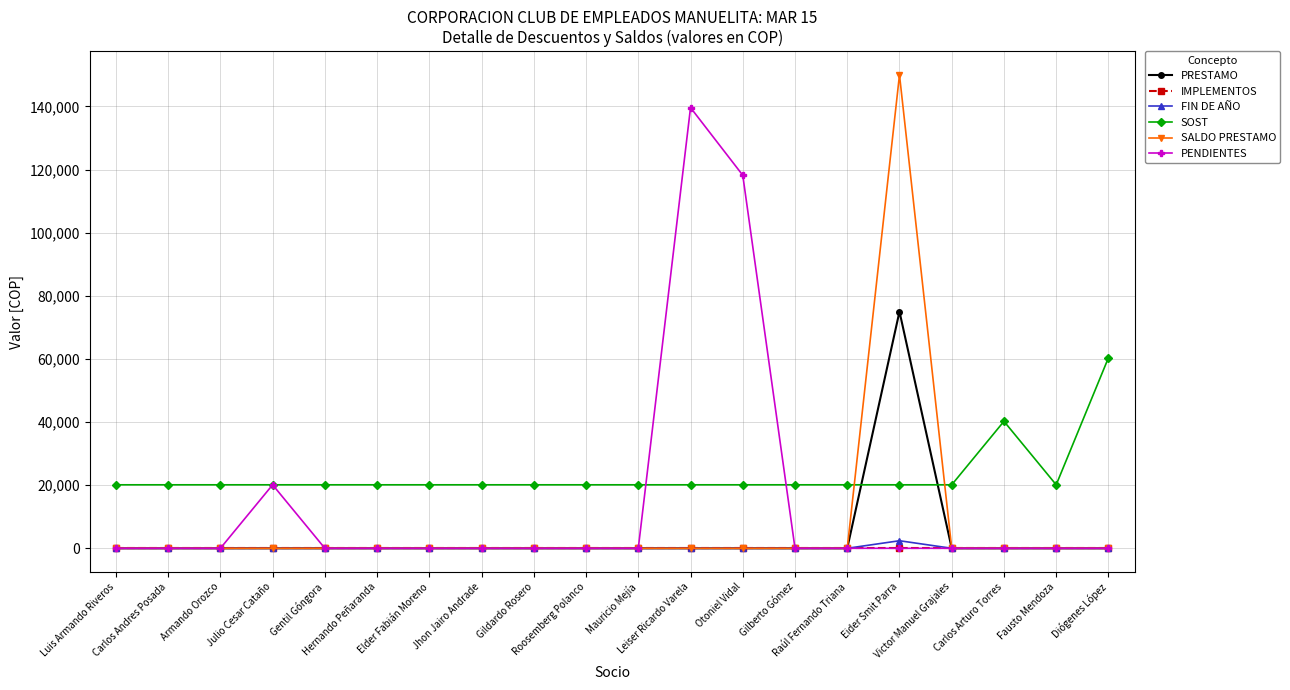

What is the value of the SOST point at the 9th from the left?

20118.0